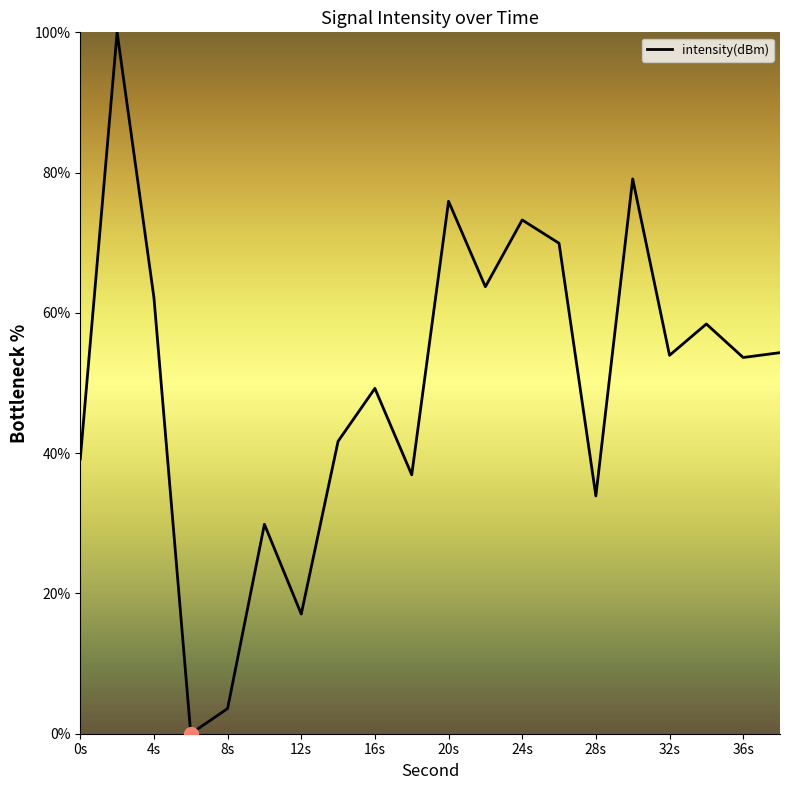

What is the difference between the maximum and minimum values?

100.0